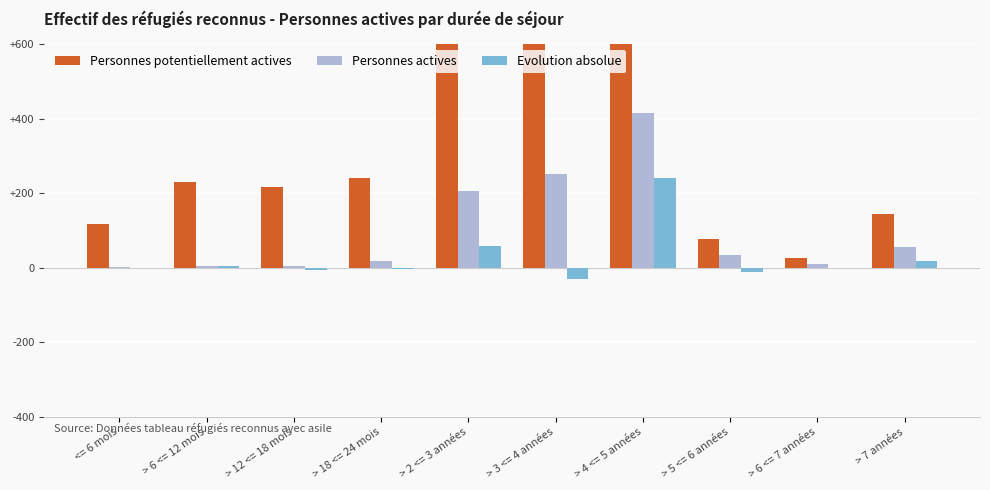

What is the total value across all series at <= 6 mois?

119